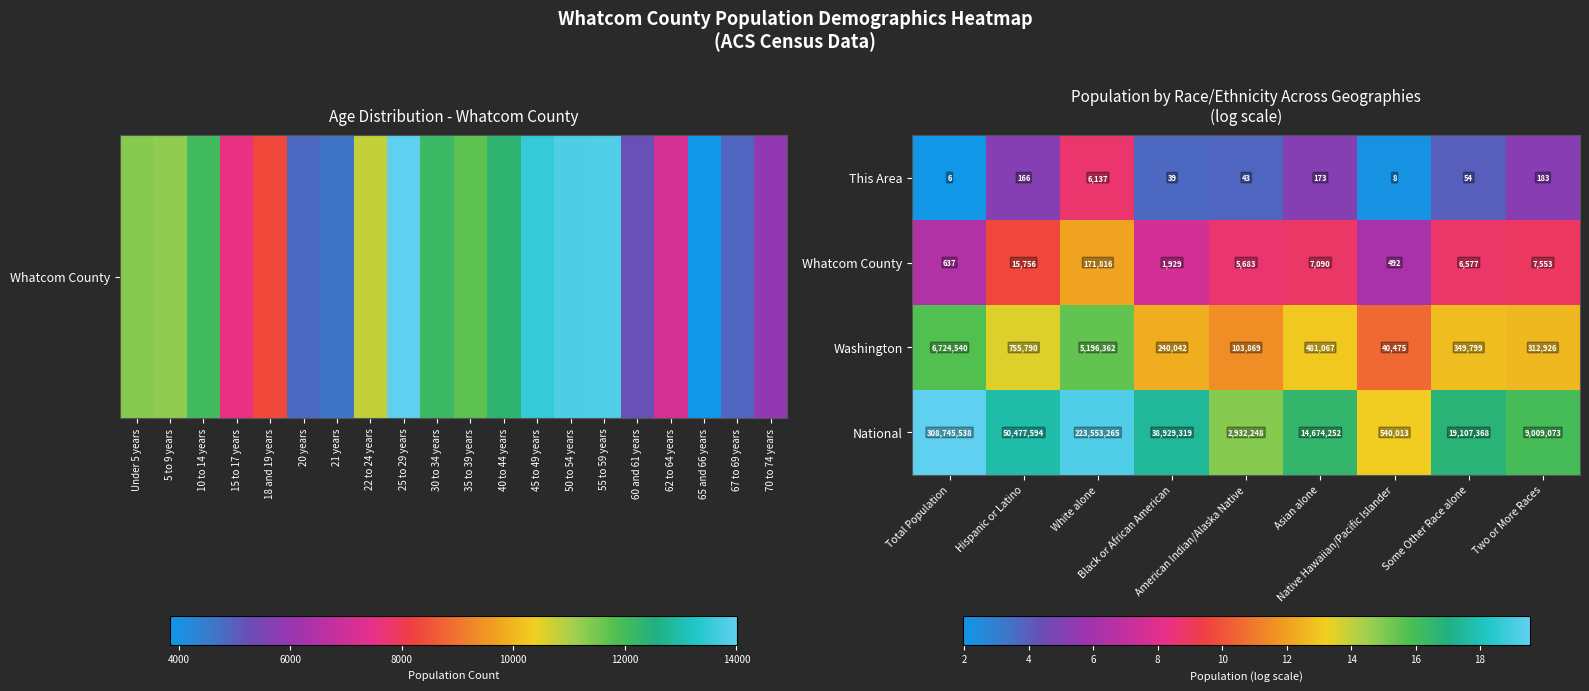

What is the difference between the maximum and minimum values in the National series?

308205525